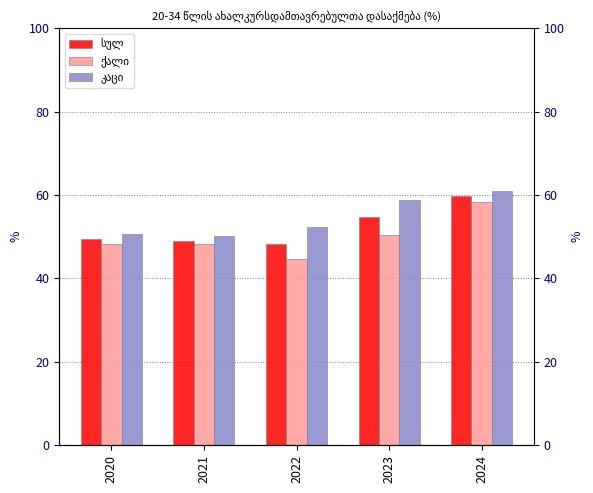

At which category does the chart reach its minimum across all series?

2022